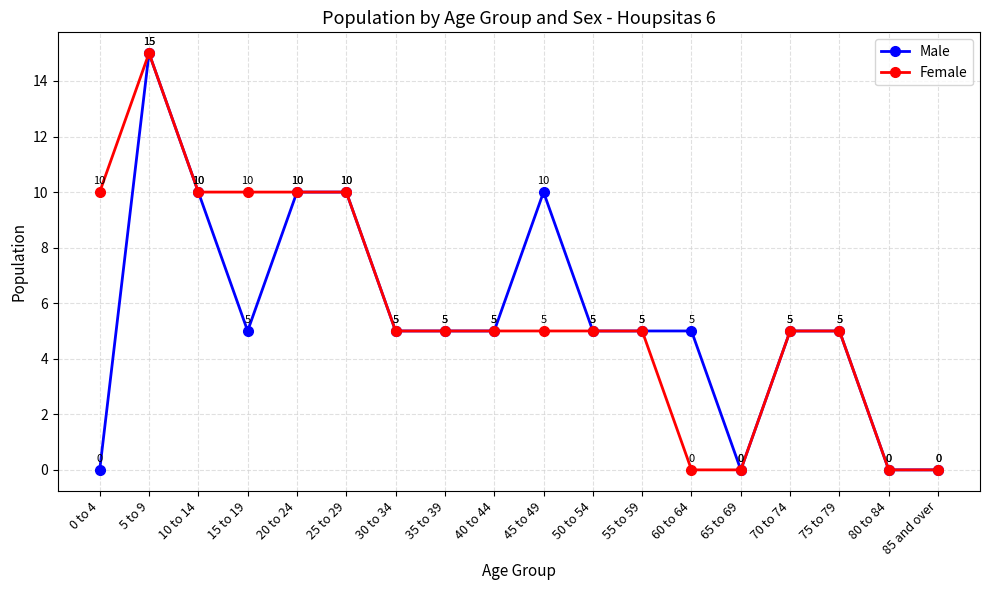

At which label does Female reach its peak?

5 to 9